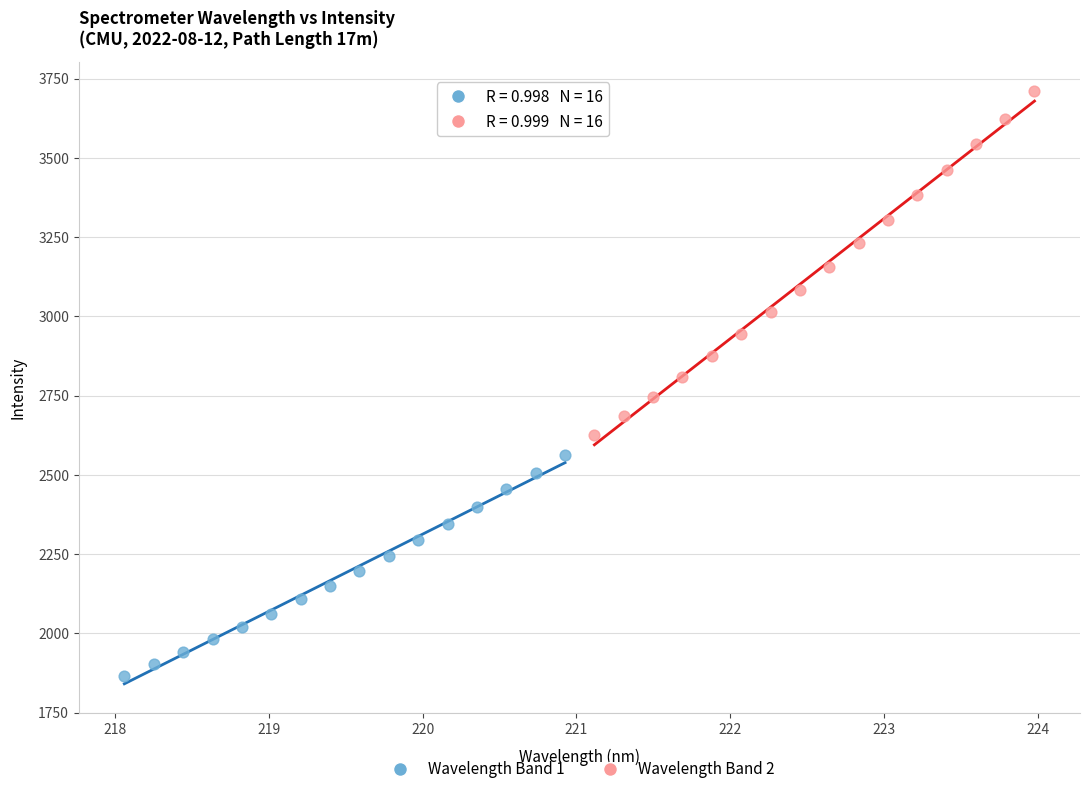

What are all the series names shown in the legend?

Wavelength Band 1, Wavelength Band 2